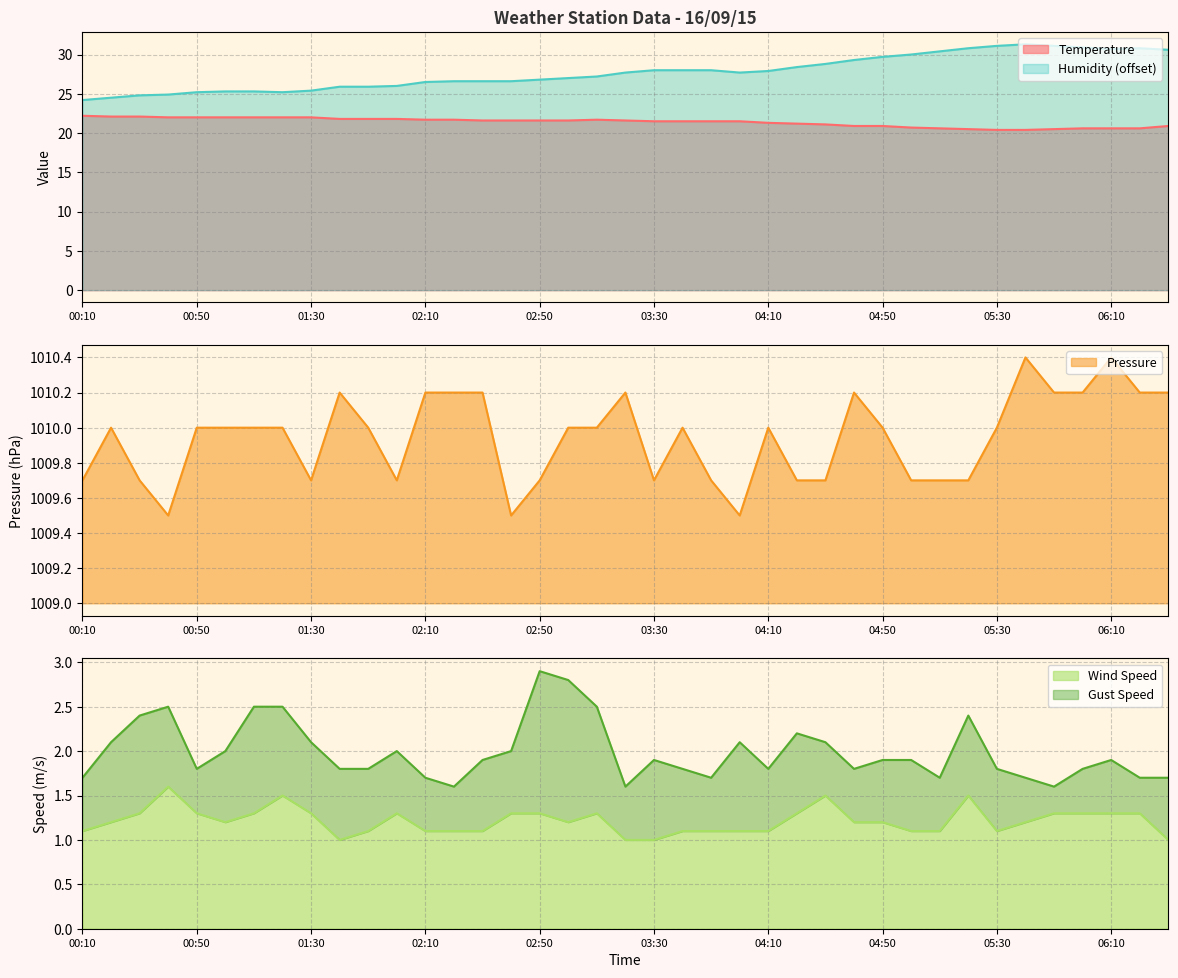

How many data points does each series have?

39